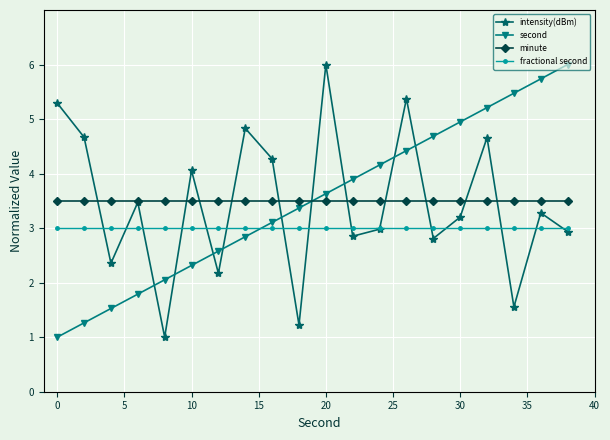

What is the maximum value for second?

6.0